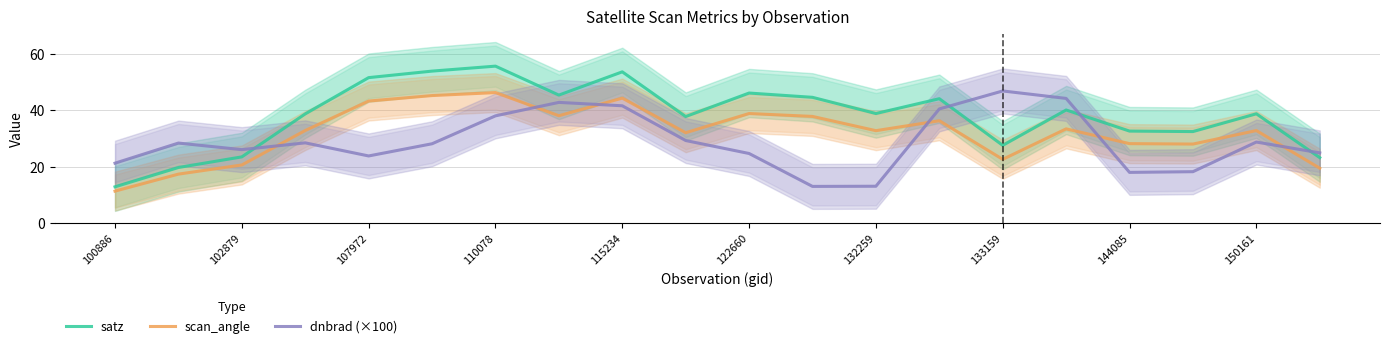

How many interior local peaks does the dnbrad (×100) series have?

5